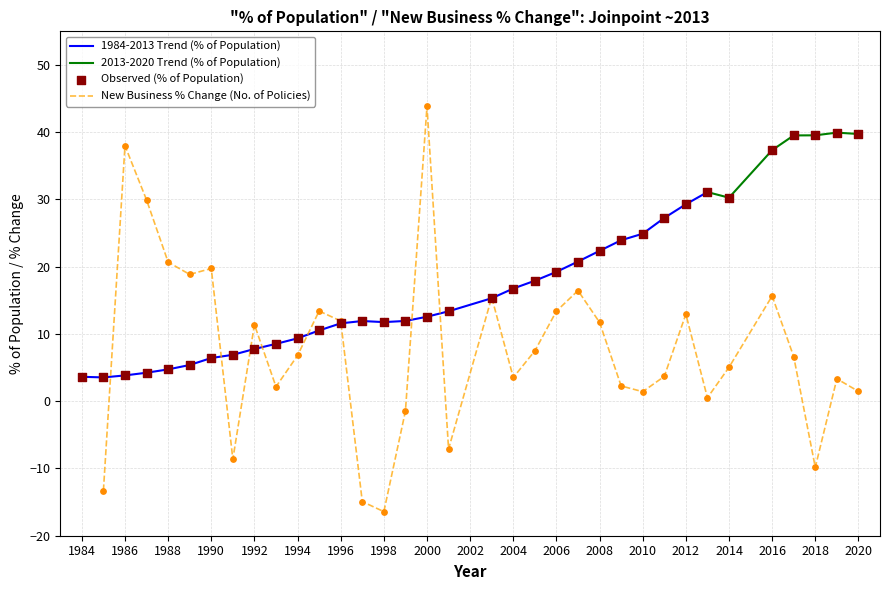

What is the change in value from 1993 to 1998?

+3.2